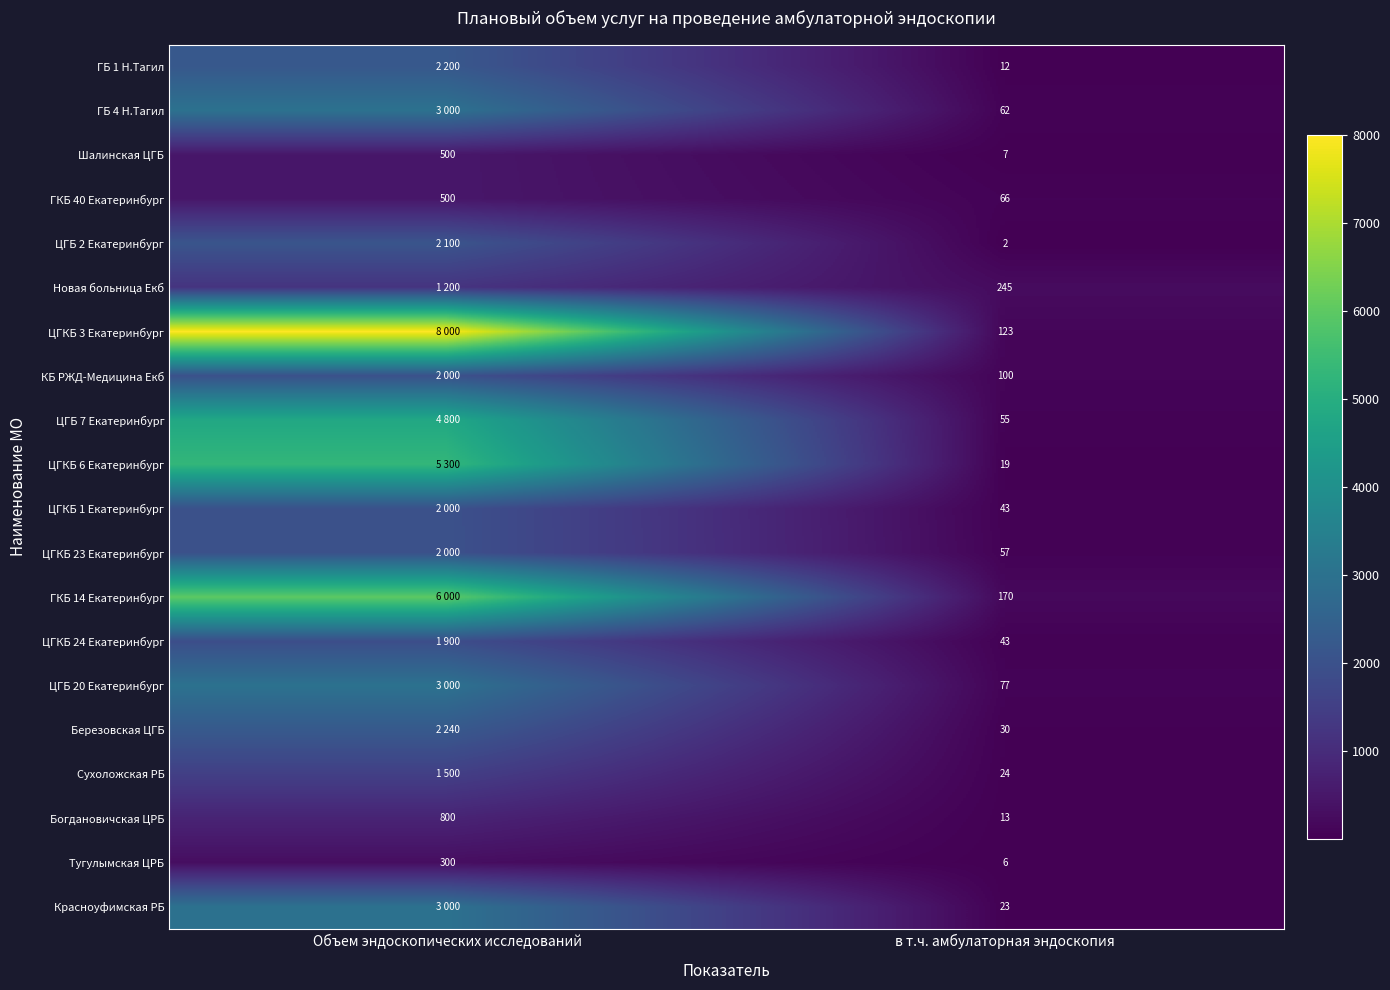

Which has a higher value, в т.ч. амбулаторная эндоскопия or Объем эндоскопических исследований?

Объем эндоскопических исследований